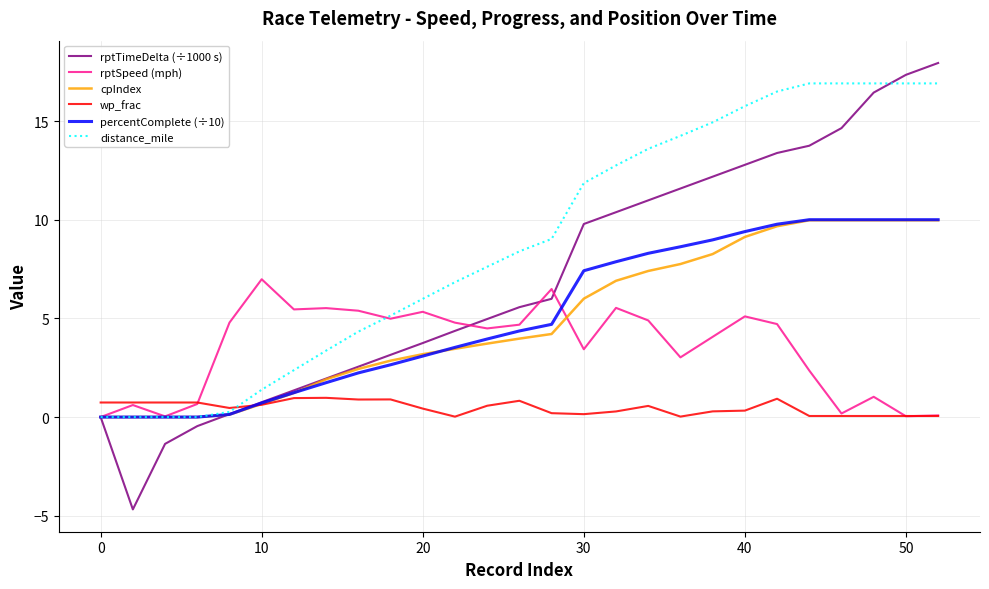

Which series has the largest total across all categories?

distance_mile